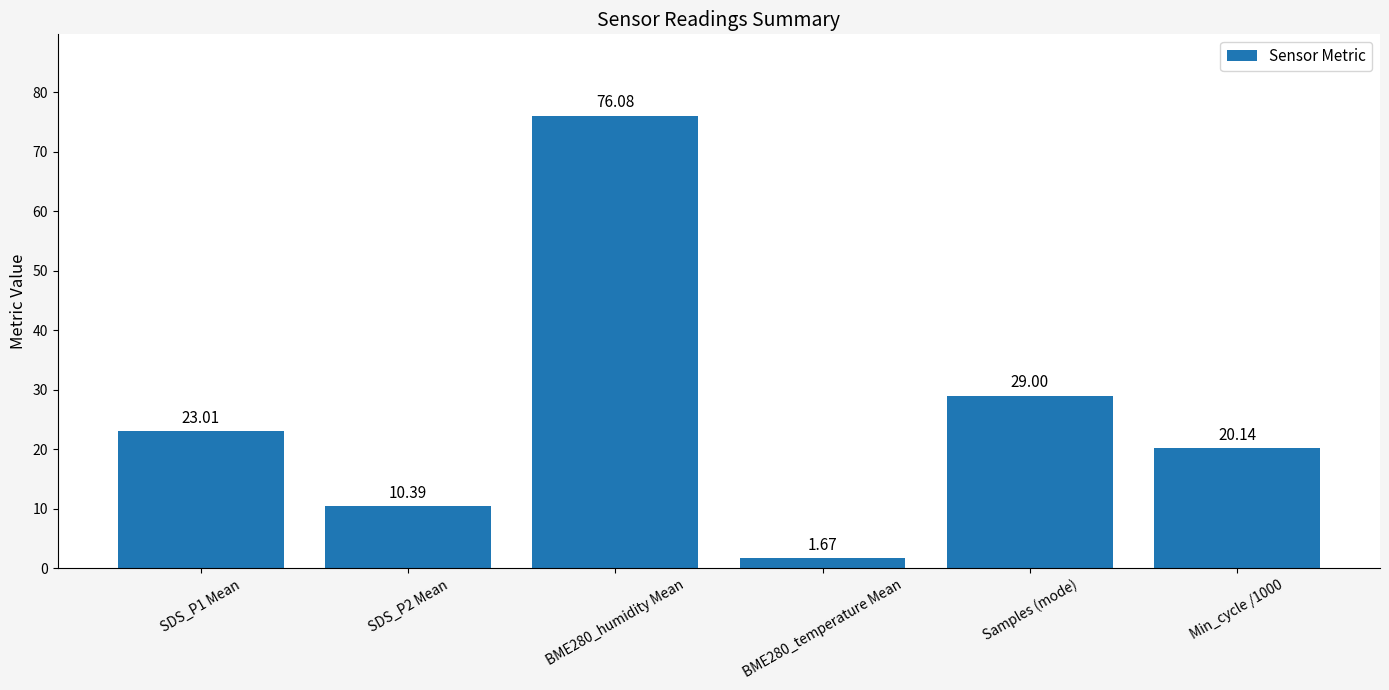

Which category has the lowest value across all series?

BME280_temperature Mean